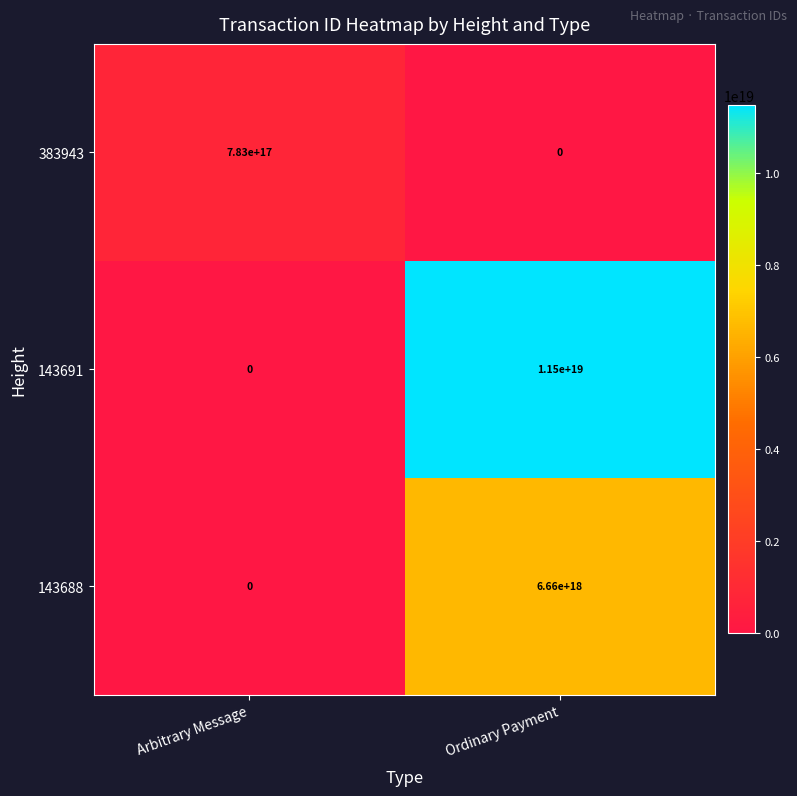

Which series has the widest spread of values?

143691